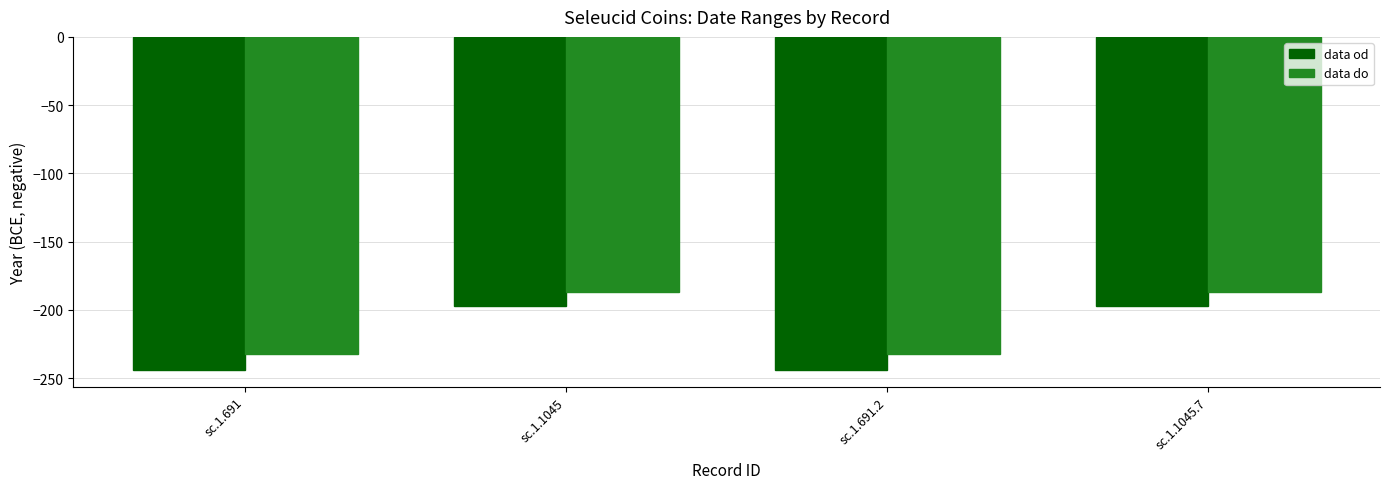

Reading left to right, list all the values displayed in this chart.

data od: -244	-197	-244	-197
data do: -232	-187	-232	-187